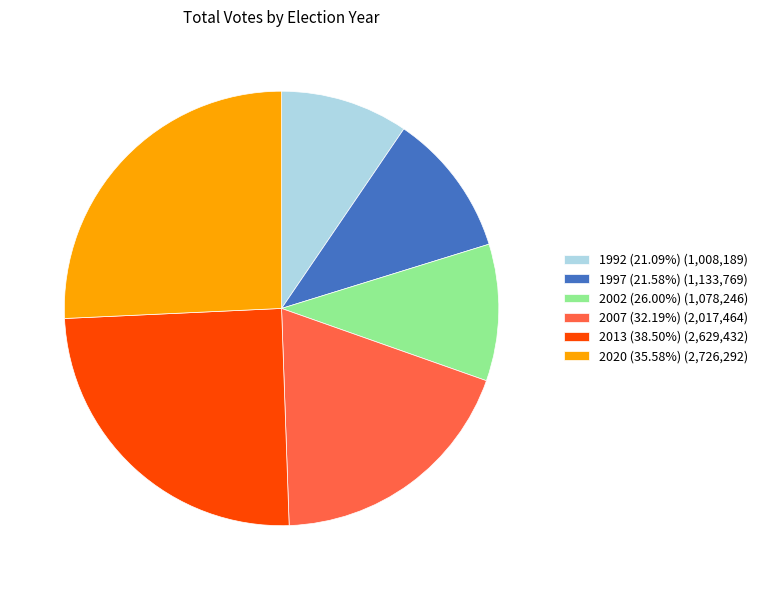

Is there a majority slice in this chart?

No